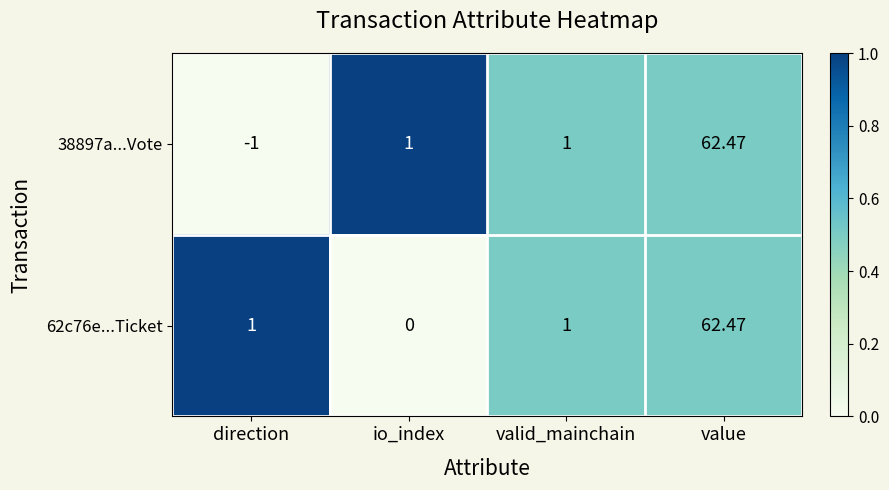

Which series has the widest spread of values?

38897a...Vote